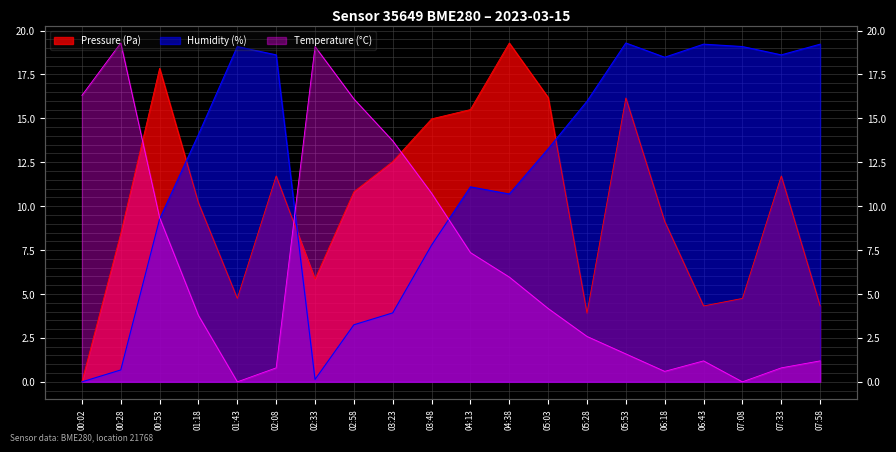

How many values in Temperature (°C) are above zero?

18